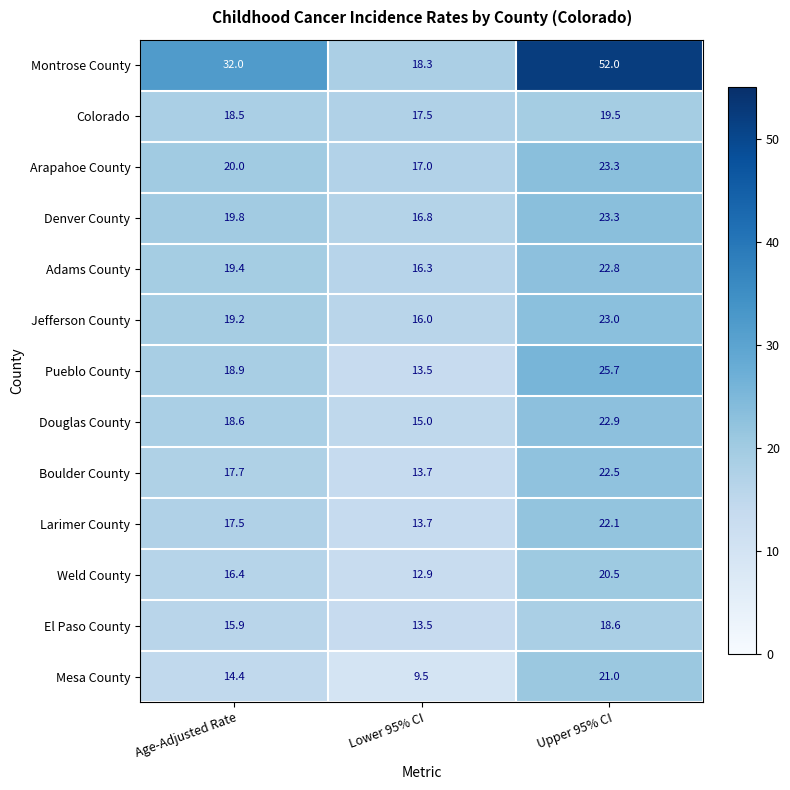

What is the sum of all Montrose County values?

102.3